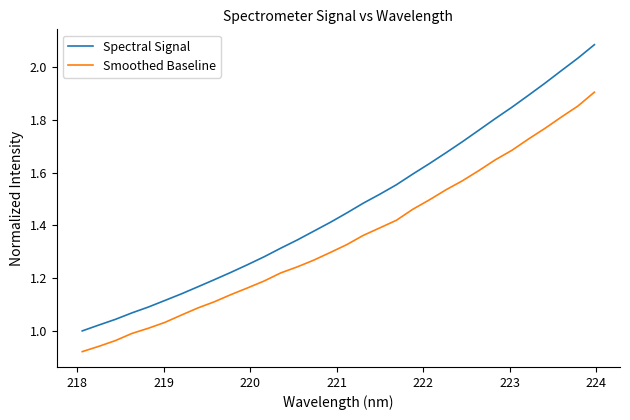

True or false: Spectral Signal and Smoothed Baseline cross at least once.

False